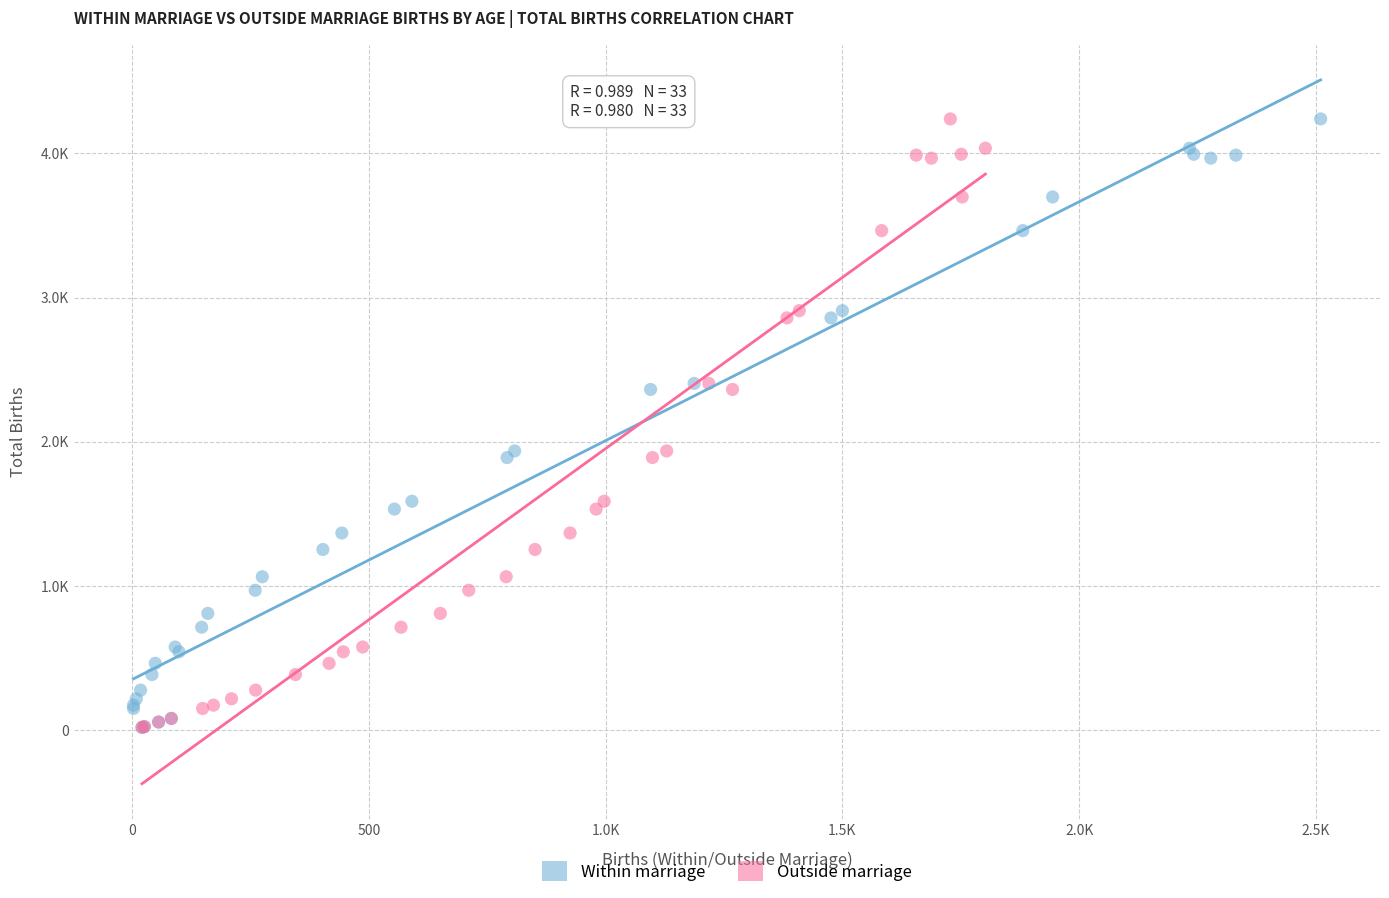

What are all the series names shown in the legend?

Within marriage, Outside marriage